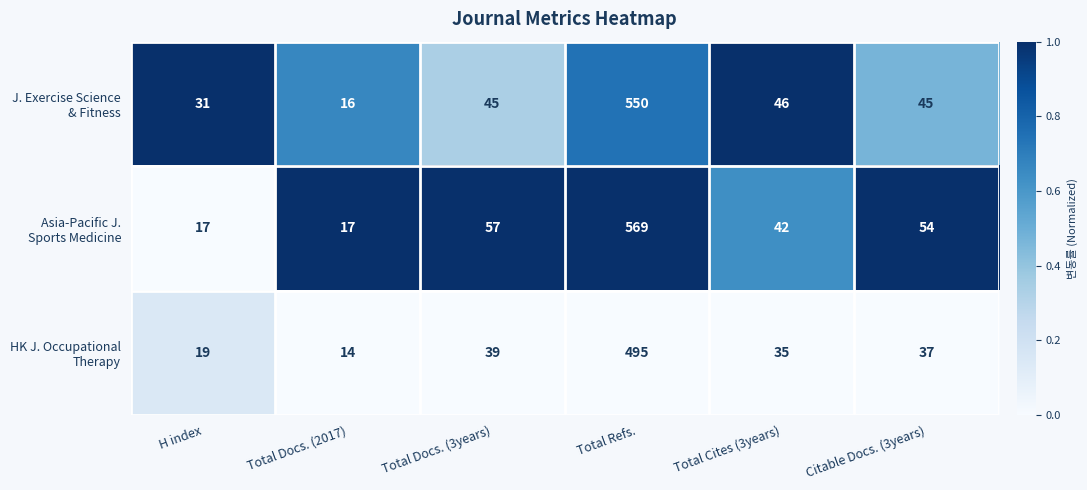

What is the spread (max minus min) of values at Total Refs.?

74